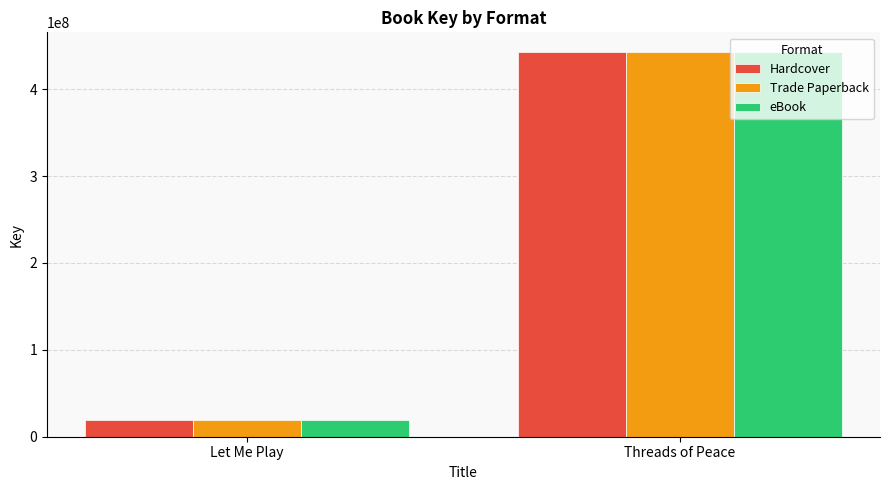

Which category has the lowest value in the eBook series?

Let Me Play